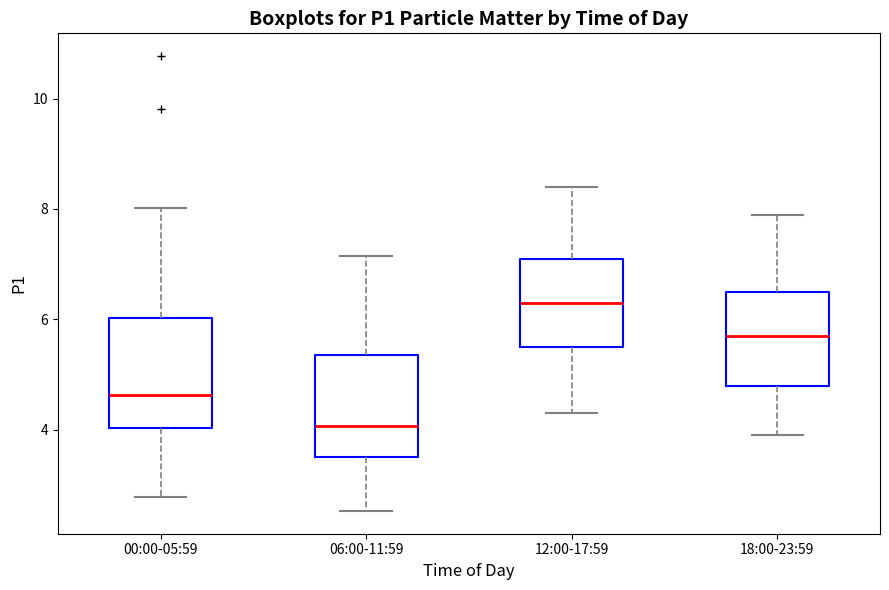

Reading left to right, read every box against the y-axis: the position of its median line, the range the box covers, and the ends of its whiskers. The values are not printed on the chart, so give them approximately, as read against the axis.

00:00-05:59: median 4.6, box 4.0 to 6.0, whiskers 2.8 to 8.0
06:00-11:59: median 4.0, box 3.6 to 5.4, whiskers 2.6 to 7.2
12:00-17:59: median 6.4, box 5.6 to 7.2, whiskers 4.4 to 8.4
18:00-23:59: median 5.8, box 4.8 to 6.6, whiskers 4.0 to 8.0